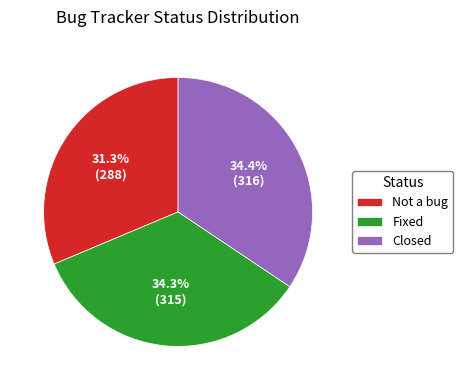

How many slices are in this pie chart?

3